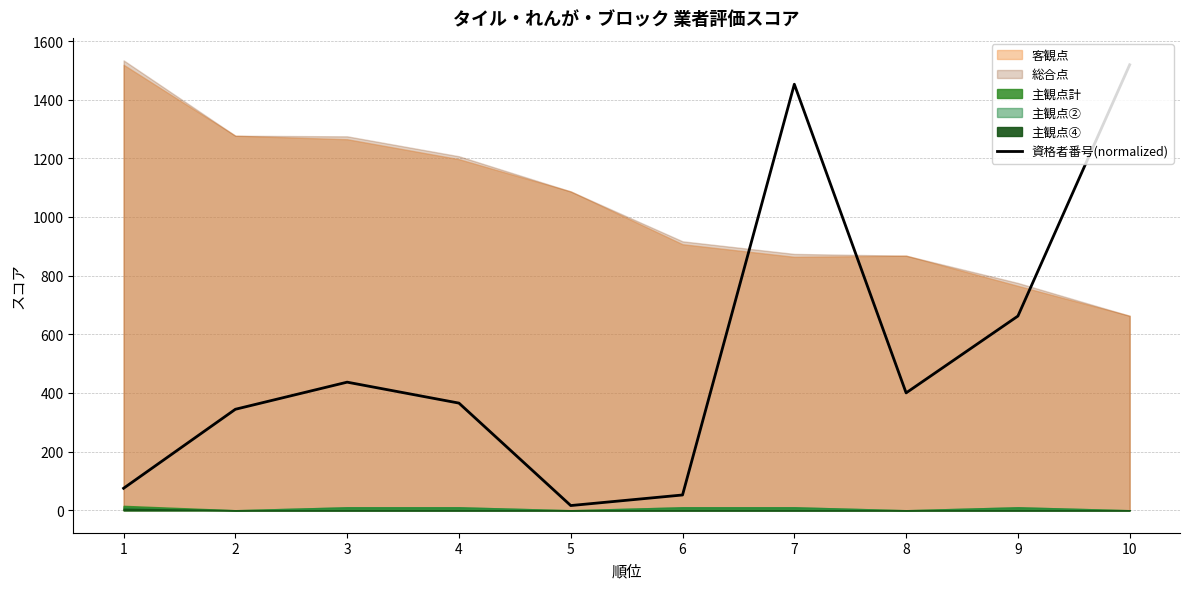

Between 7 and 6, which is larger?

7